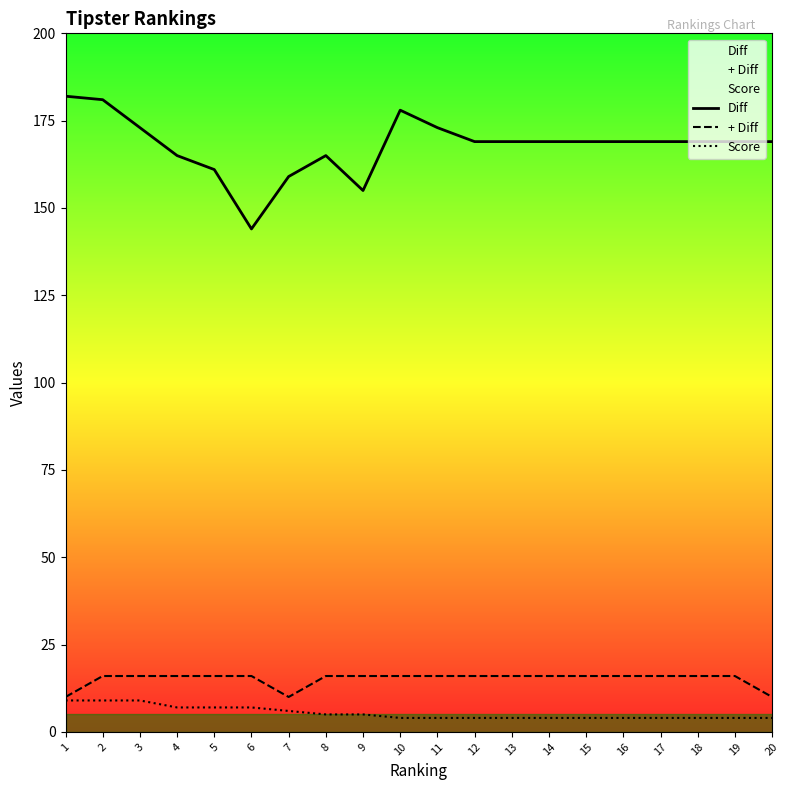

Where is + Diff nearest to the value 13?

1